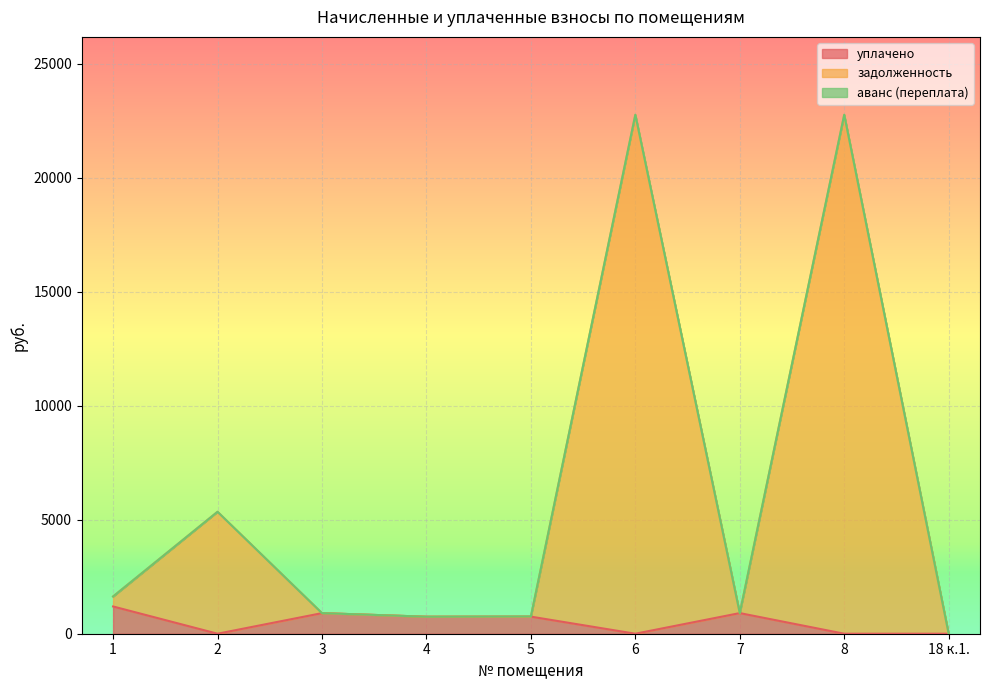

What is the average value of the задолженность series?

6201.9